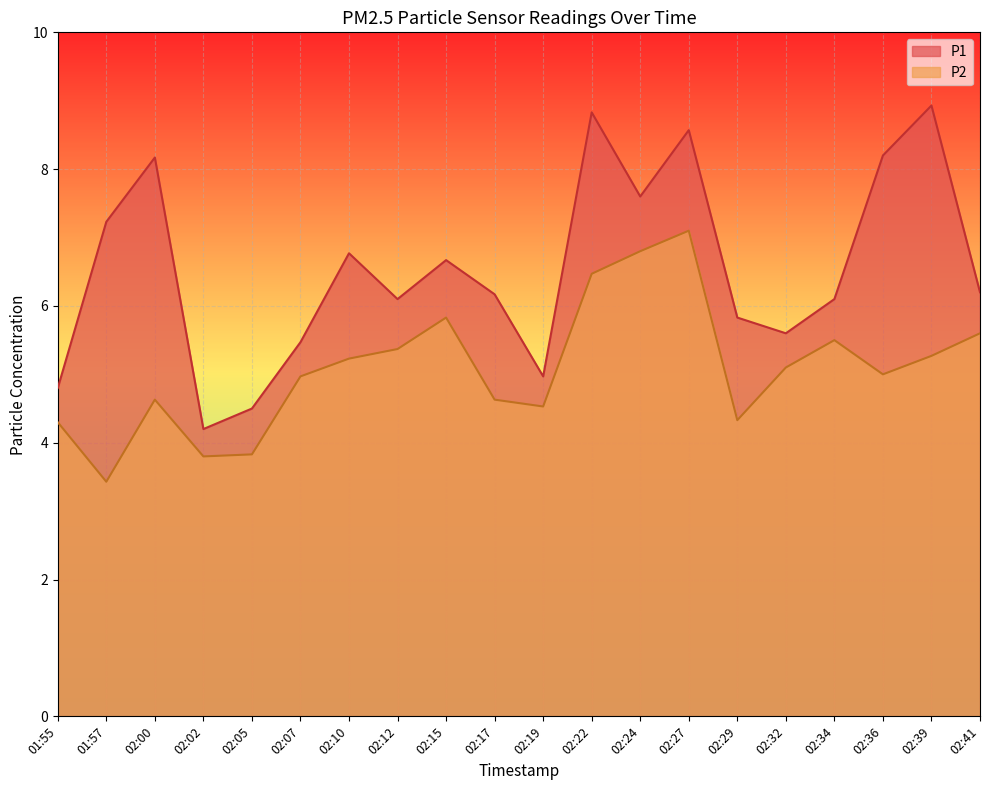

Which category has the highest value across all series?

02:39